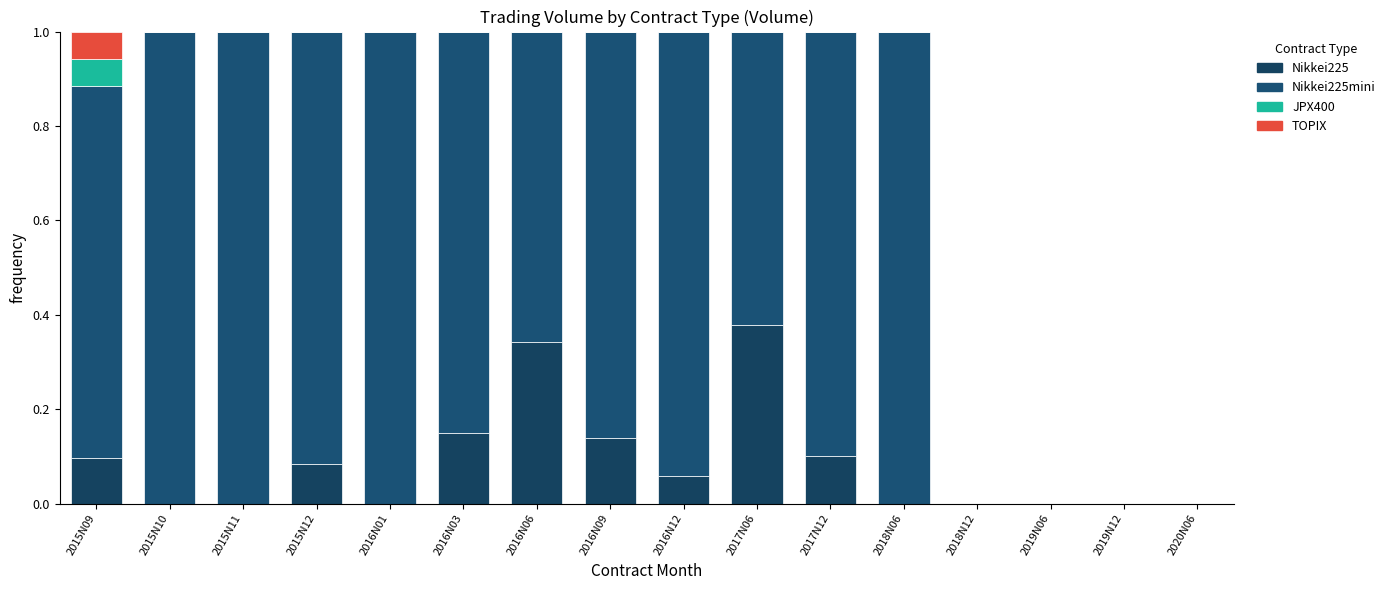

What is the label of the 8th bar from the right?

2016N12